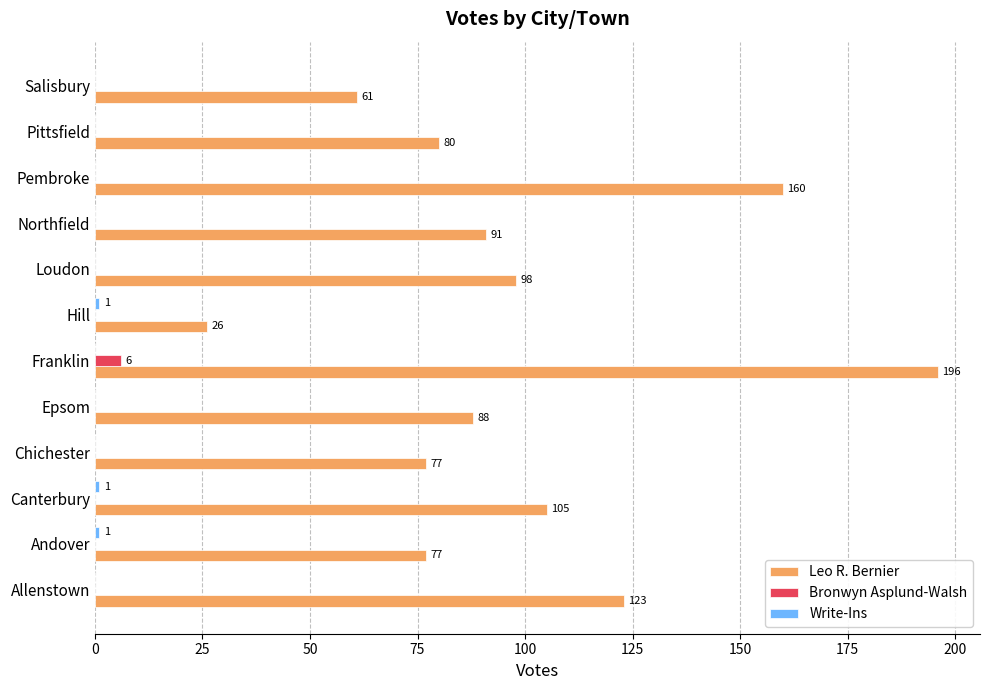

At which category is the sum across all series the highest?

Franklin